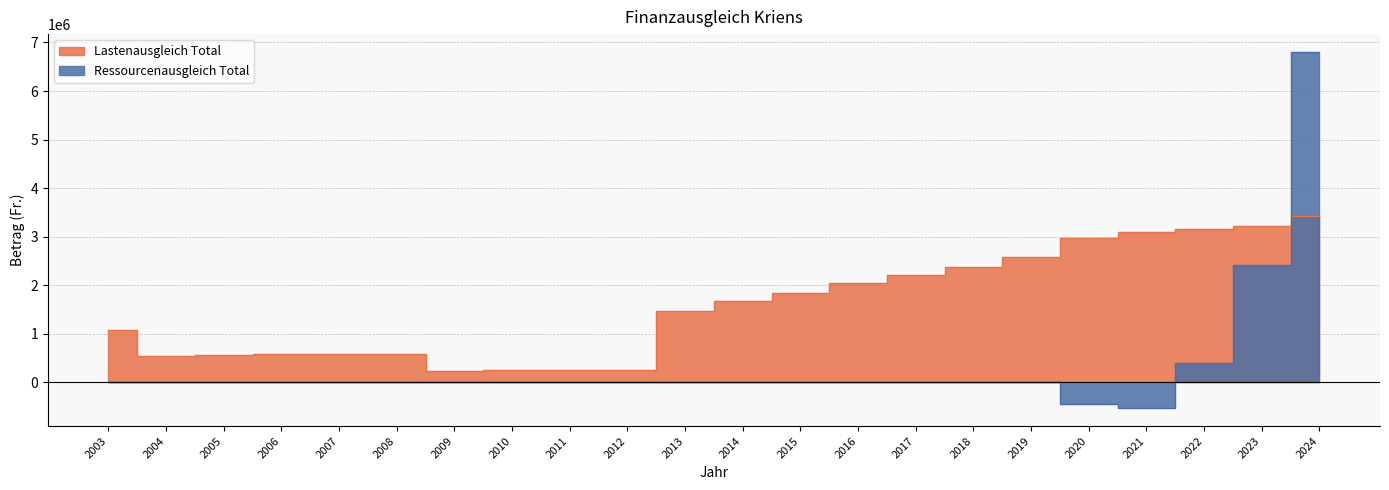

Which series has the widest spread of values?

Ressourcenausgleich Total